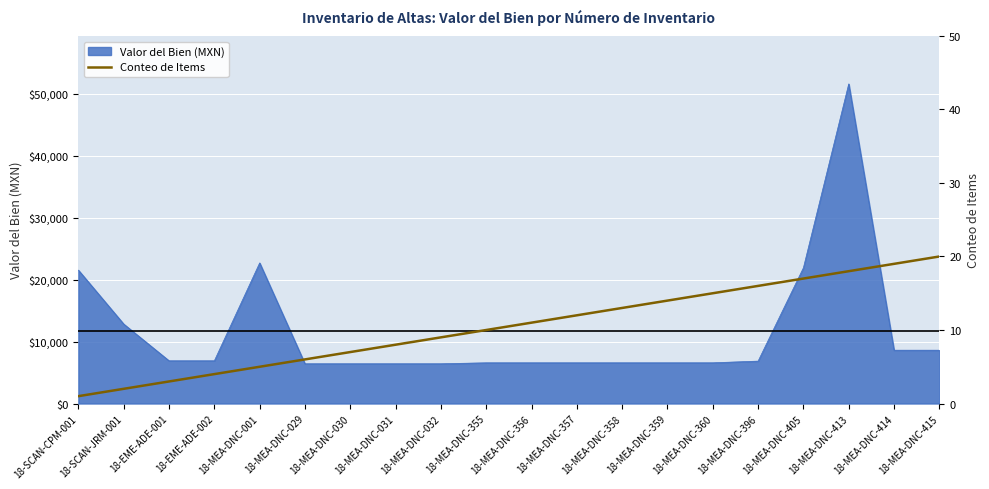

What is the difference between the maximum and second lowest values?

18